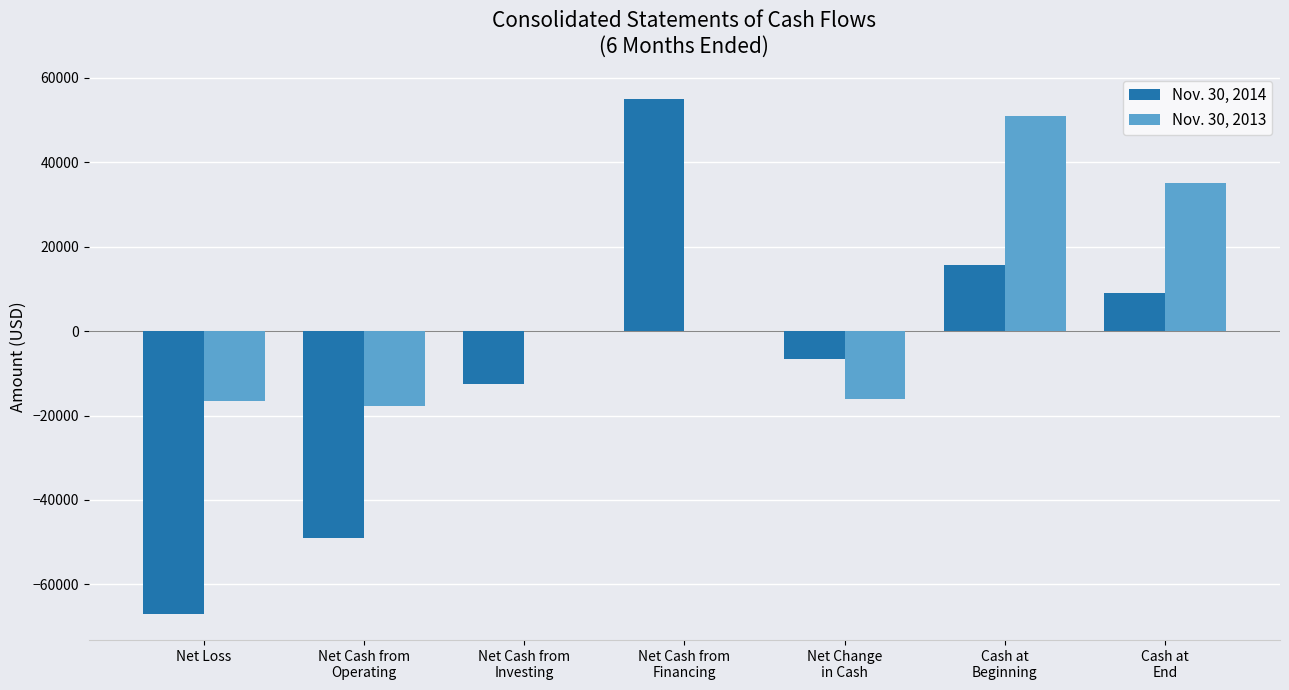

What is the total value across all series at Net Loss?

-83636